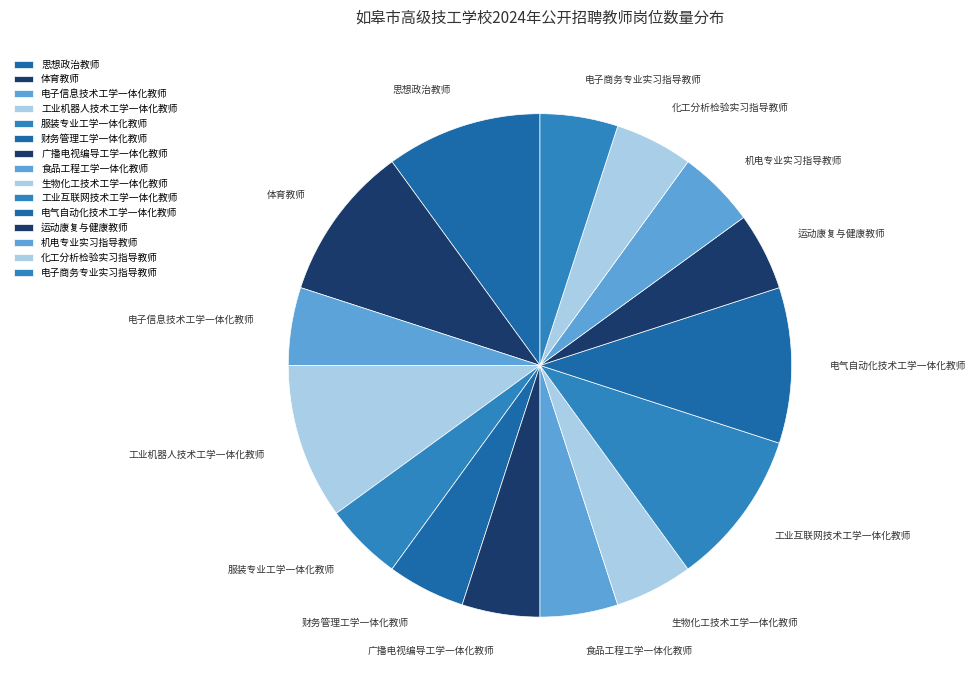

Approximately how many times larger is the value at 电子商务专业实习指导教师 compared to 电气自动化技术工学一体化教师?

0.5